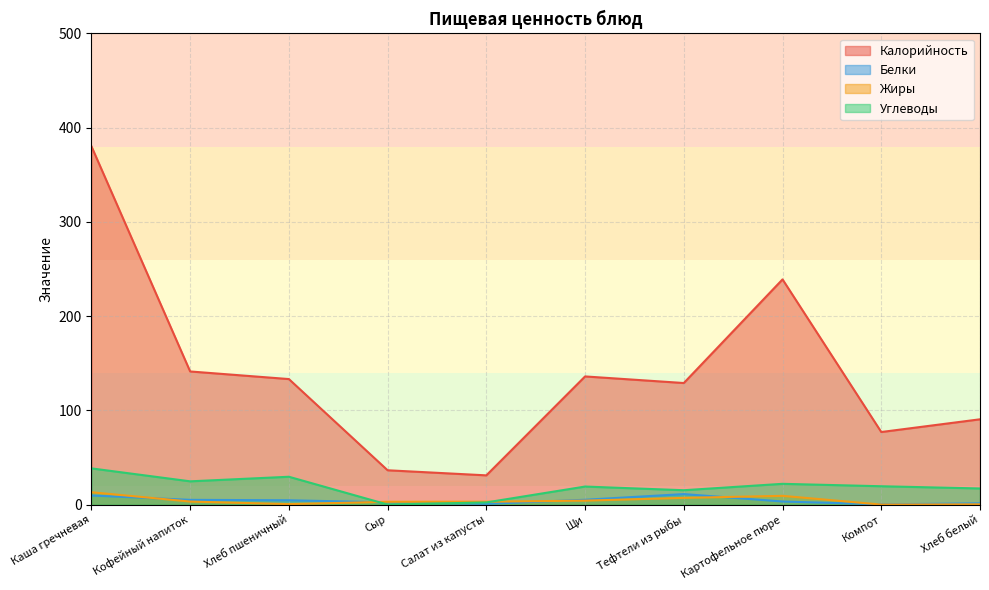

At how many categories does at least one series exceed 125?

6